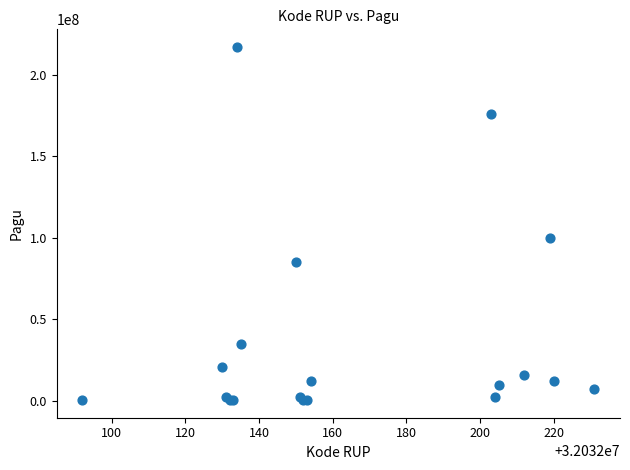

What Y value in the scatter plot is closest to 108800000?

99958000